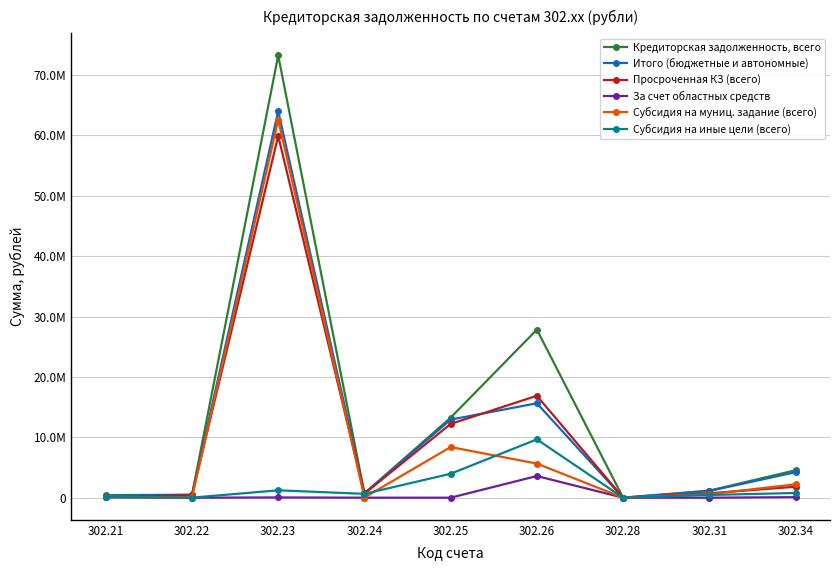

Does the chart have visible grid lines?

Yes